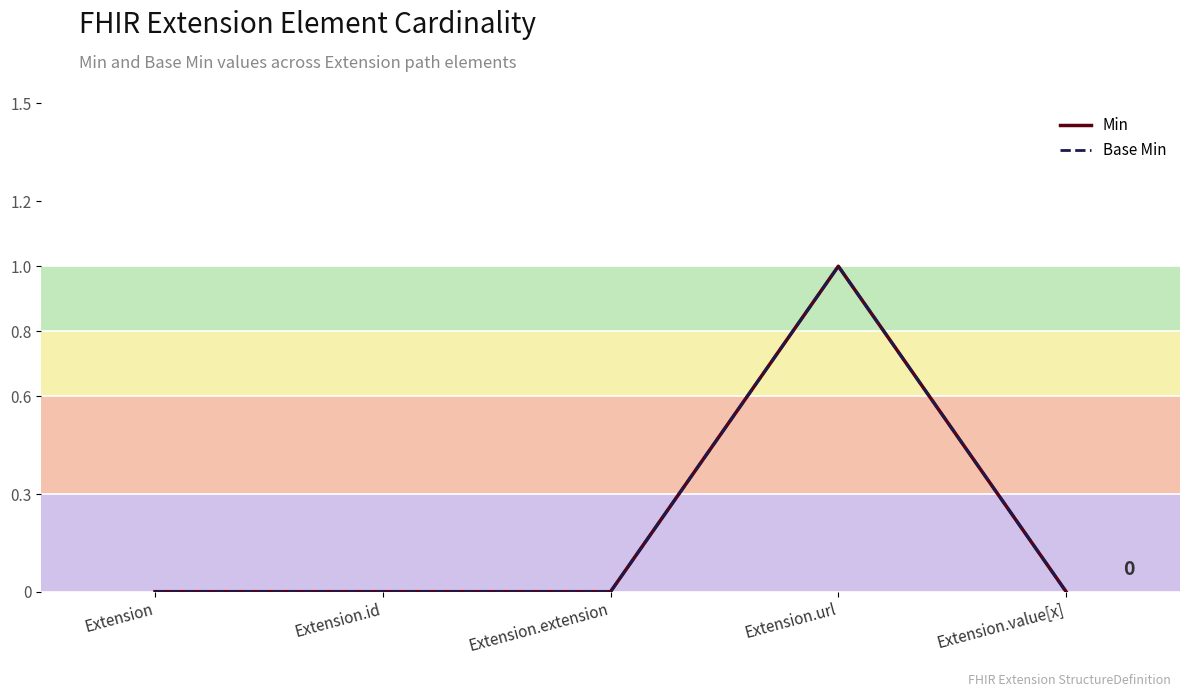

The Min series shows 1 at Extension.url. True or false?

True